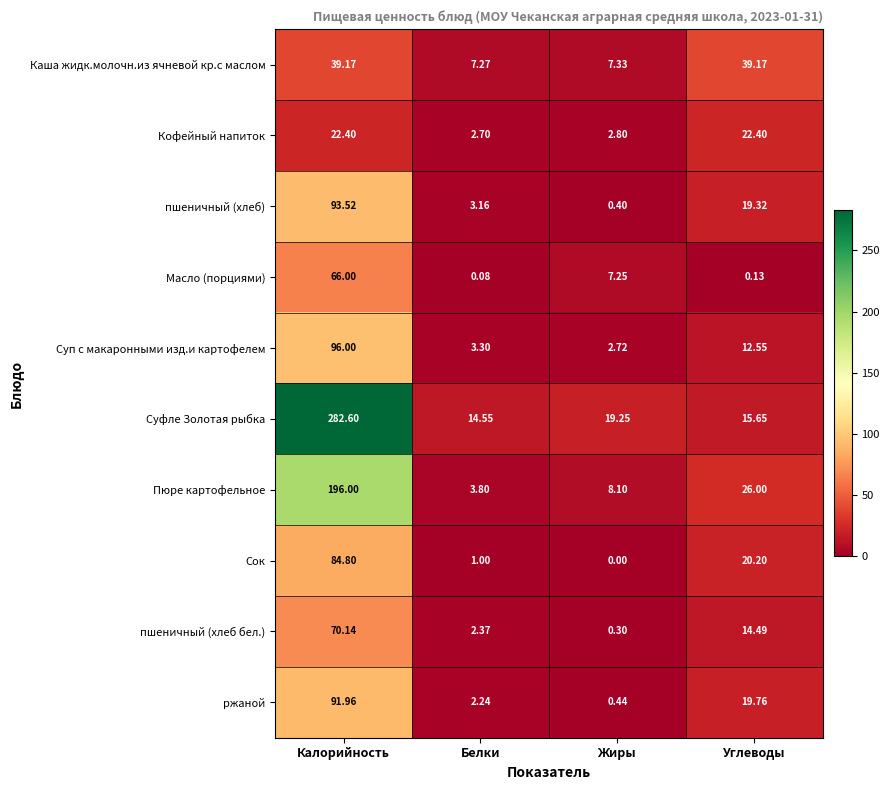

Rank the categories by Пюре картофельное value from highest to lowest.

Калорийность, Углеводы, Жиры, Белки